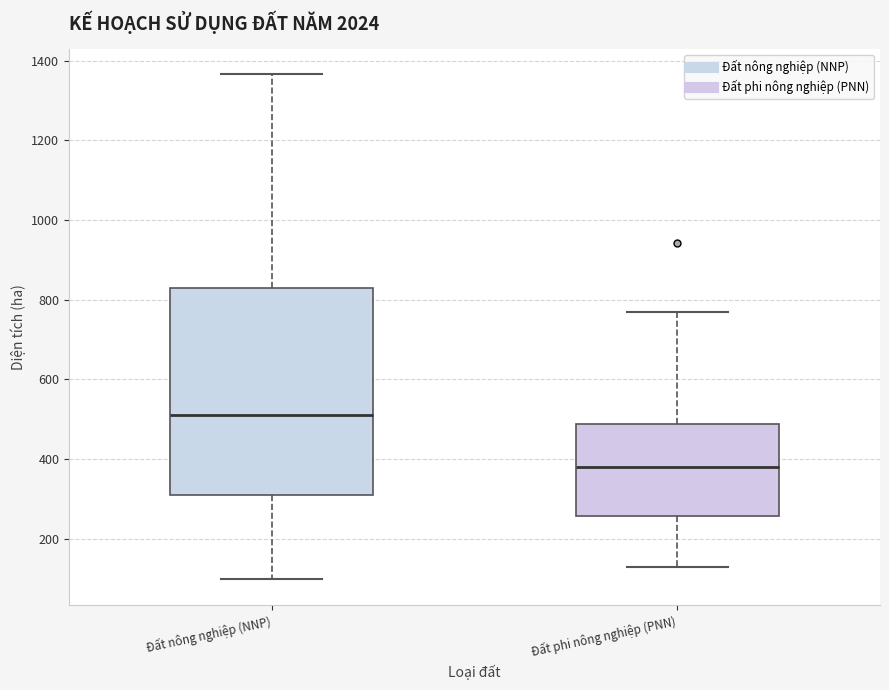

Reading left to right, read every box against the y-axis: the position of its median line, the range the box covers, and the ends of its whiskers. The values are not printed on the chart, so give them approximately, as read against the axis.

Đất nông nghiệp (NNP): median 500, box 300 to 820, whiskers 100 to 1360
Đất phi nông nghiệp (PNN): median 380, box 260 to 480, whiskers 120 to 760